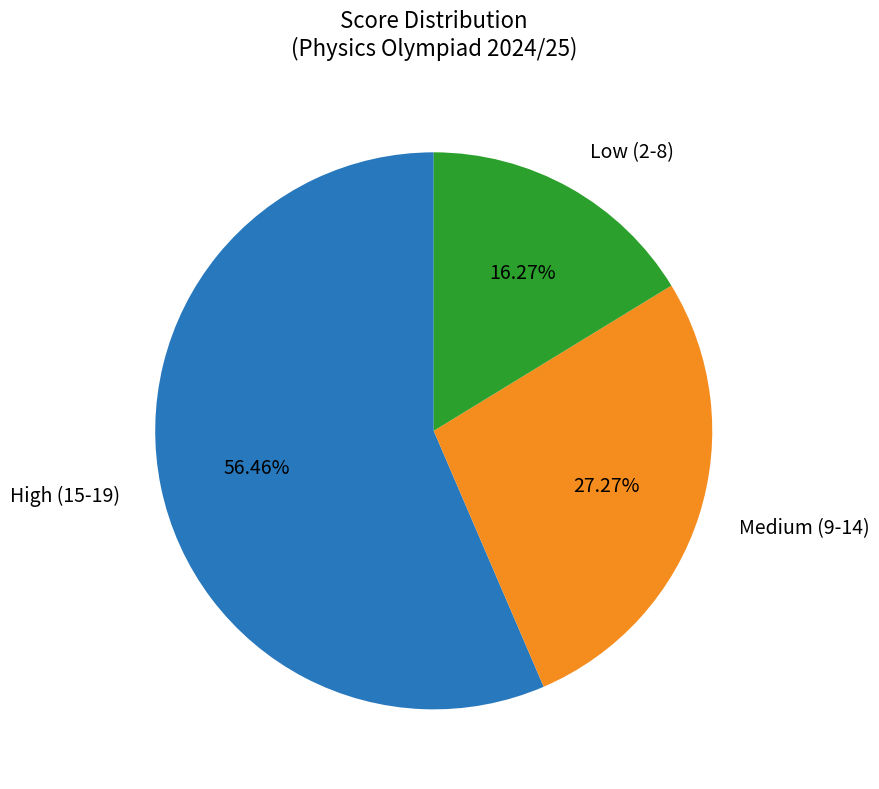

How many segments does this pie chart have?

3